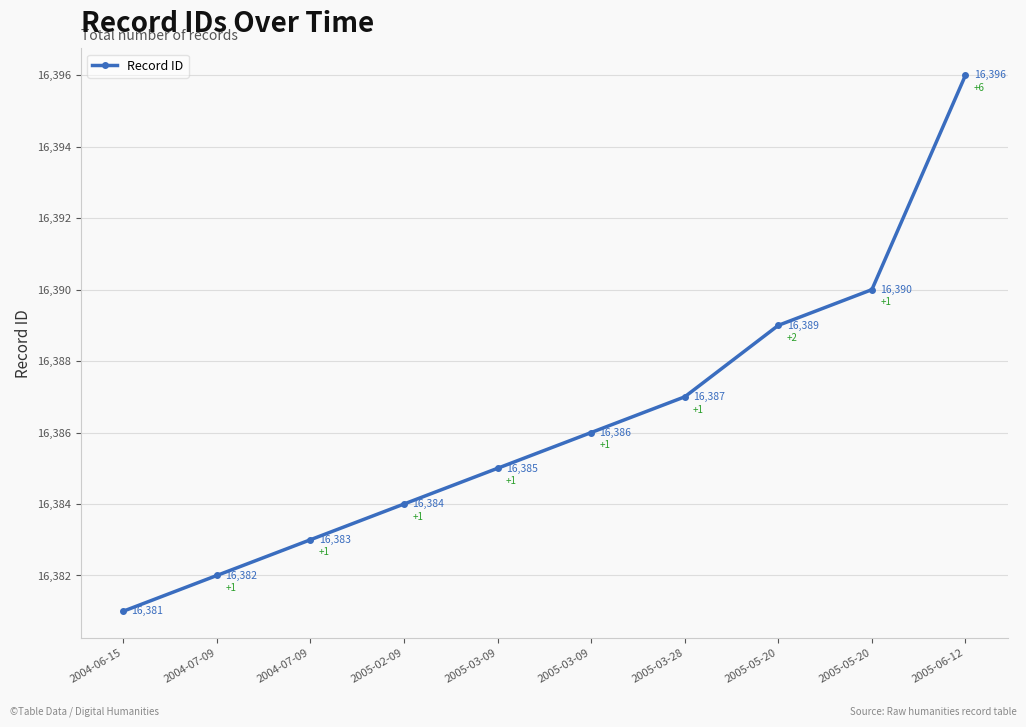

At which label is the value closest to 16388?

2005-03-28